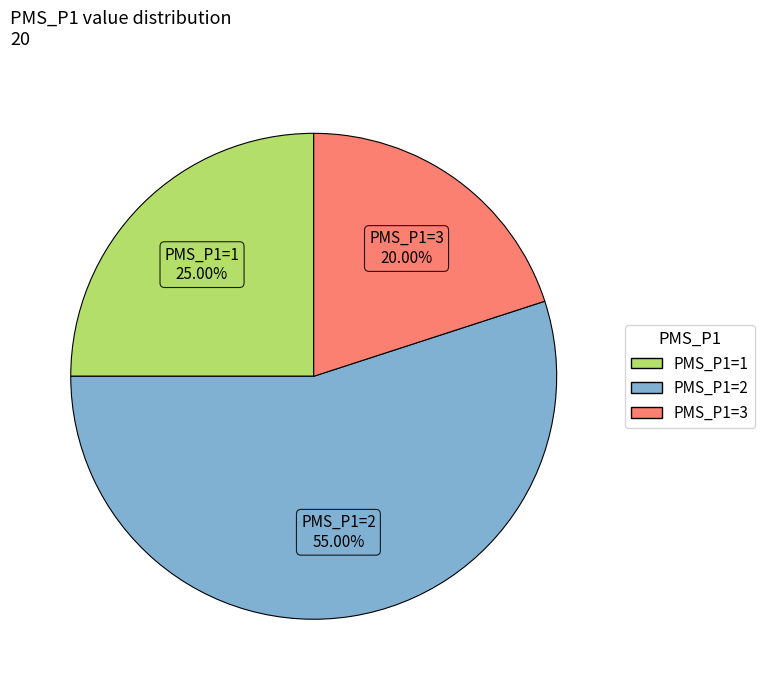

Rank the categories by value from lowest to highest.

PMS_P1=3, PMS_P1=1, PMS_P1=2